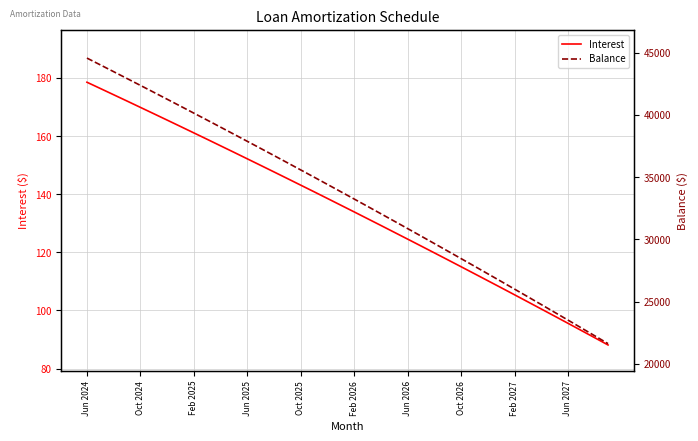

Which series has the largest range (max minus min)?

Balance